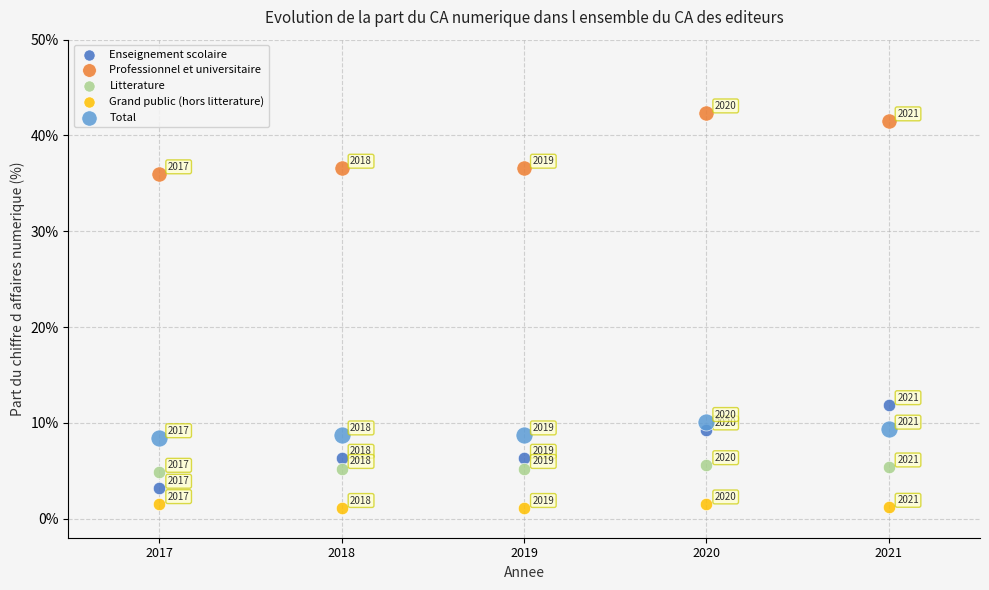

What are all the series names shown in the legend?

Enseignement scolaire, Professionnel et universitaire, Litterature, Grand public (hors litterature), Total